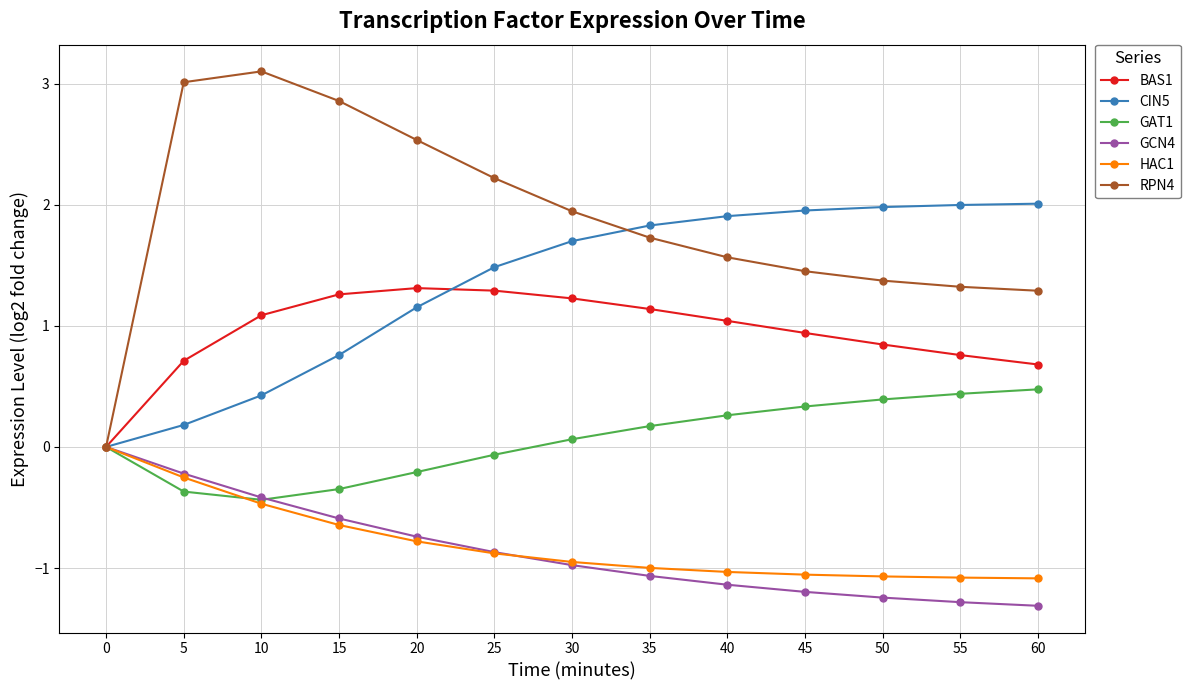

The RPN4 series shows 2.2 at 25. True or false?

True